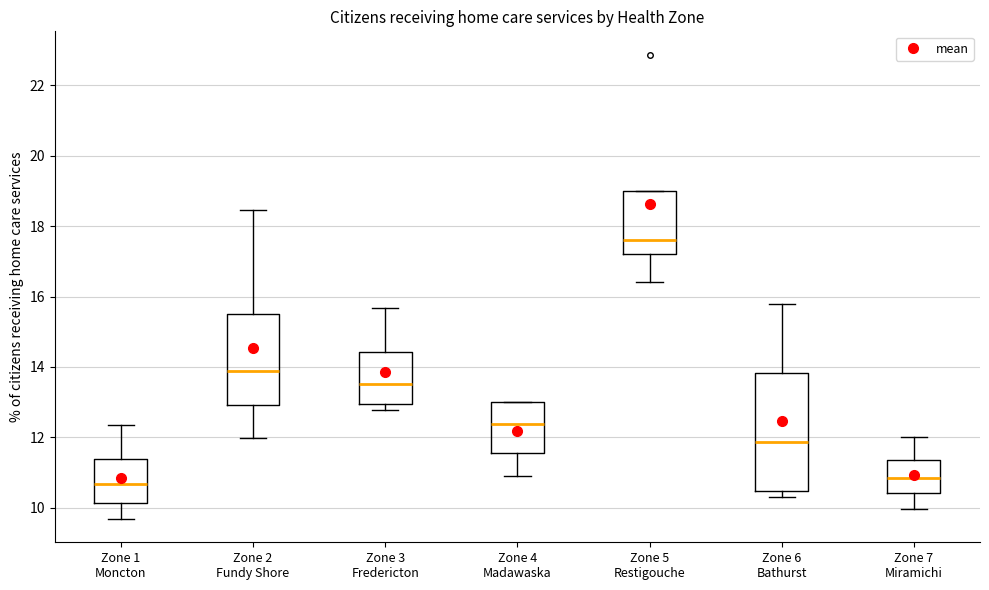

Where is the lower edge of the box for Zone 6 Bathurst on the y-axis? The values are not printed on the chart, so give them approximately, as read against the axis.

10.4